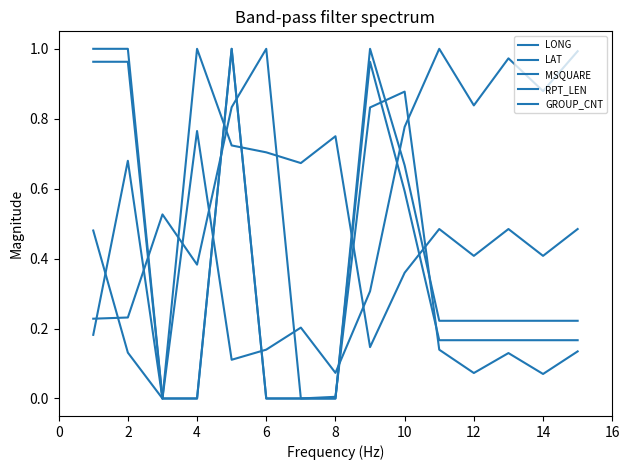

How many lines are shown in the chart?

5